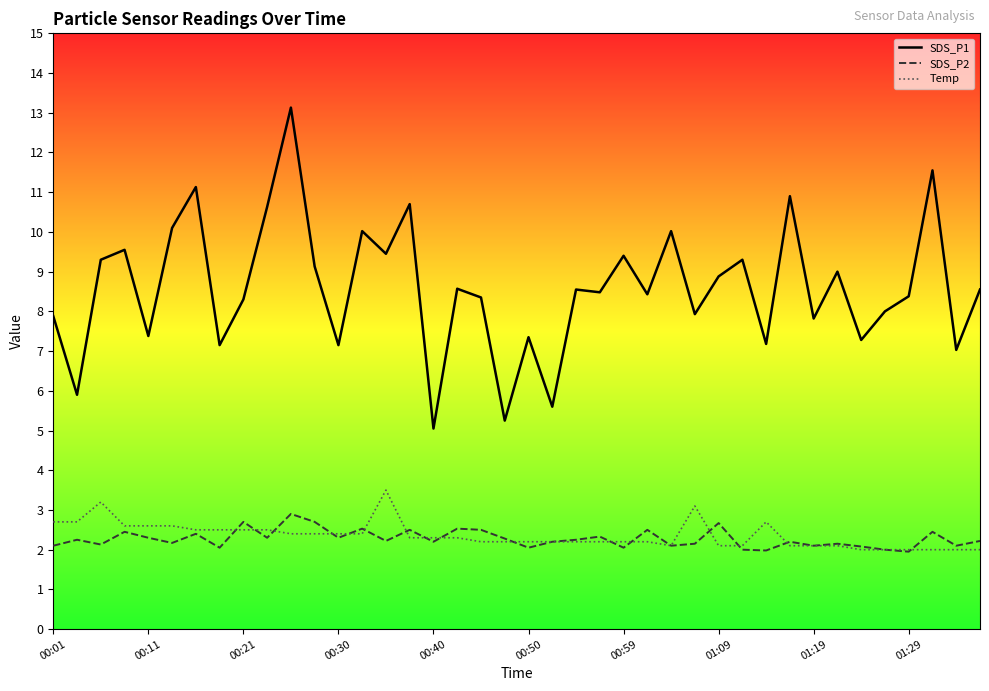

Rank the series by their maximum value, from lowest to highest.

SDS_P2, Temp, SDS_P1